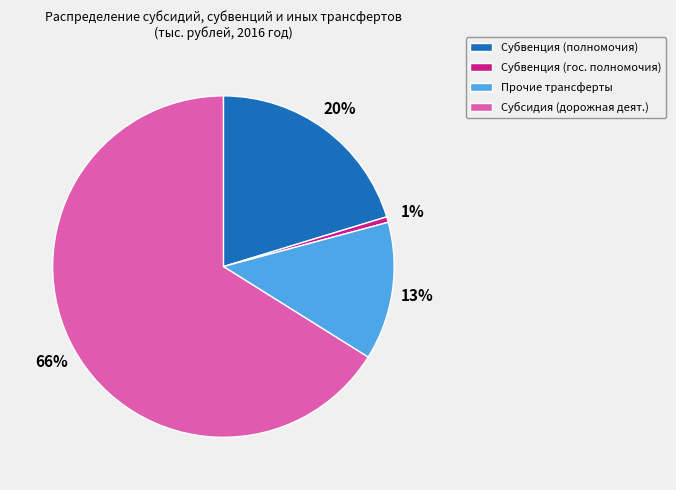

What percentage is the Субвенция (полномочия) slice, to the nearest percent?

20%